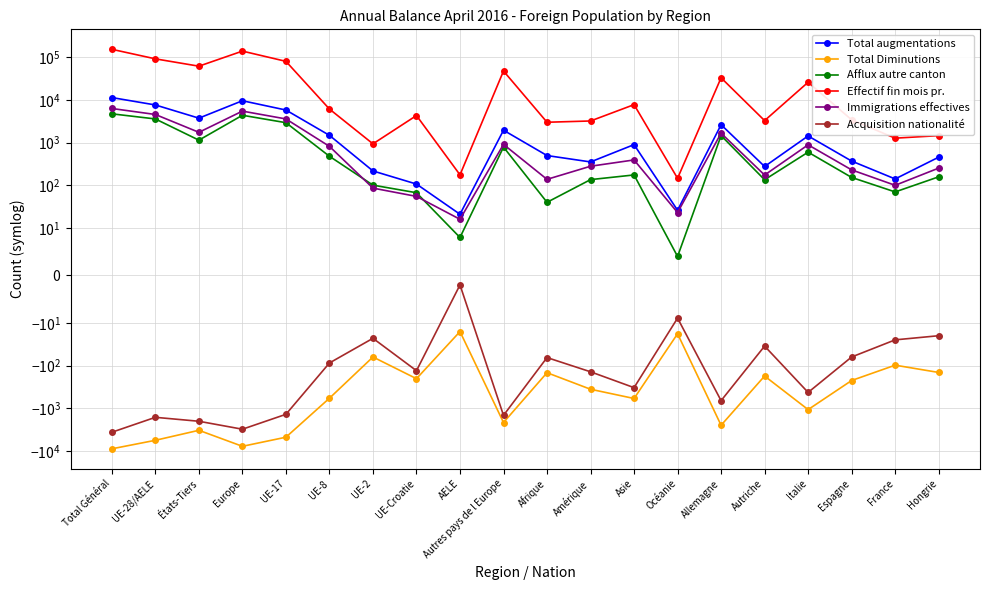

What is the spread (max minus min) of values at Autres pays de l Europe?

49741